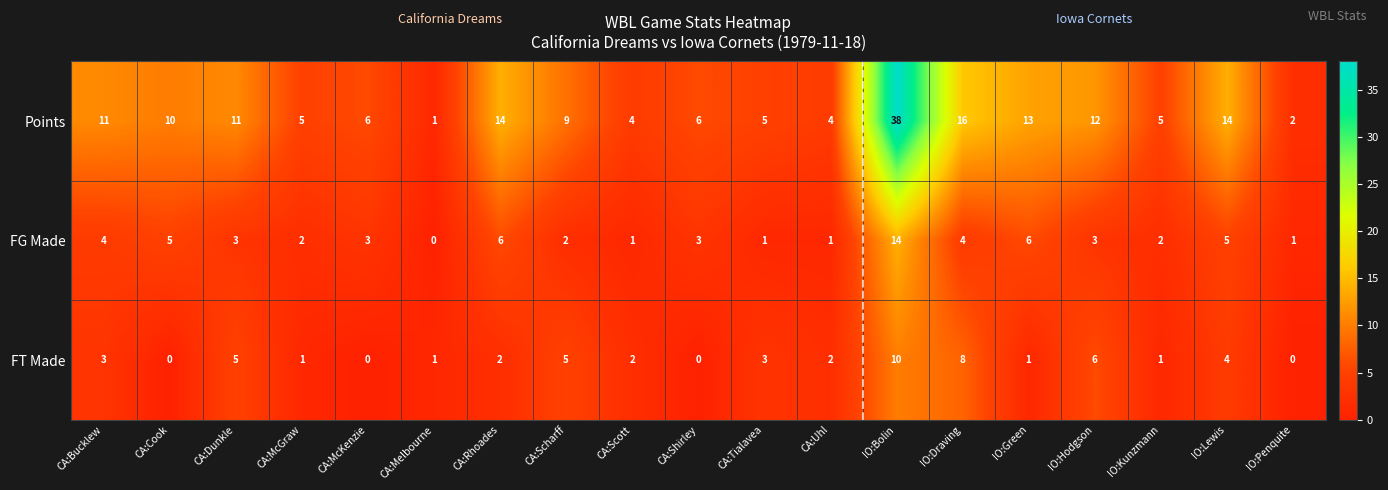

Which series has the largest total across all categories?

Points